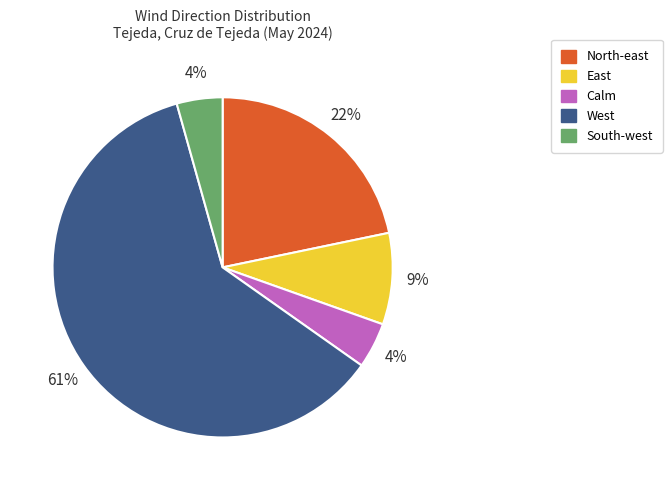

What is the largest slice in the pie chart?

West